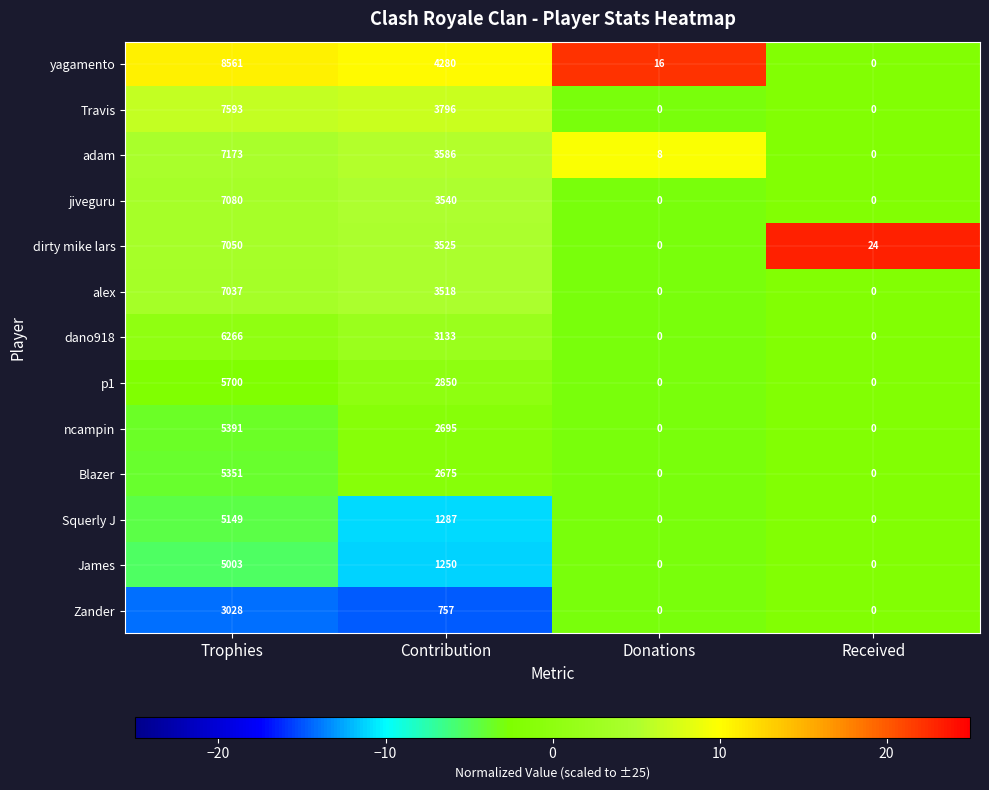

How many data points does each series have?

4